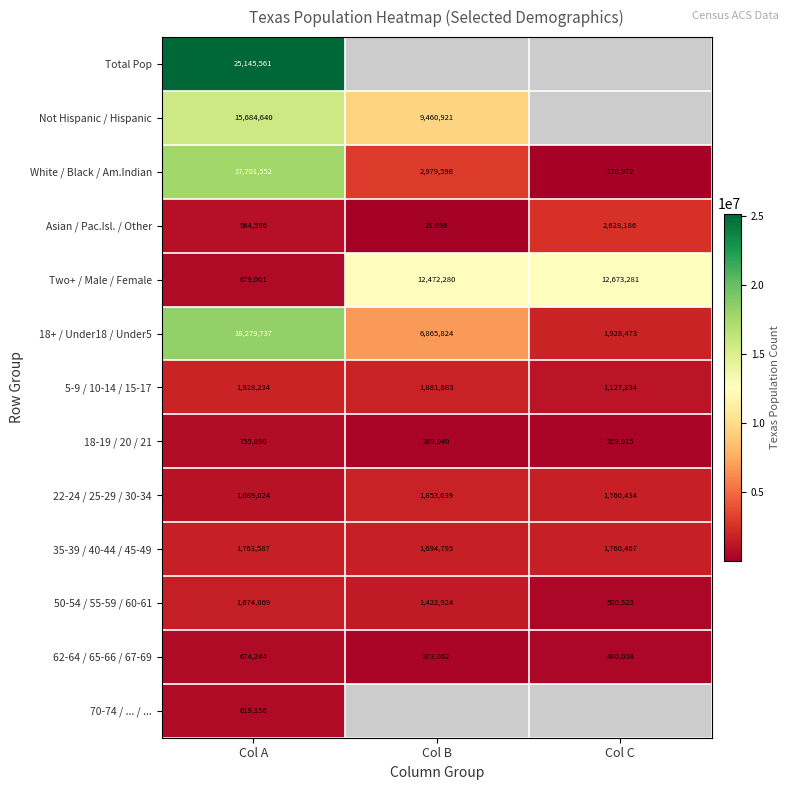

Count the number of categories in the chart.

3